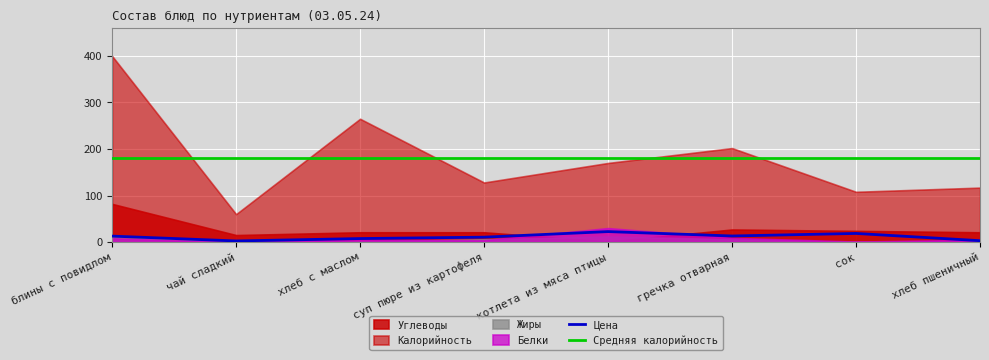

True or false: Цена and Средняя калорийность intersect in this chart.

False